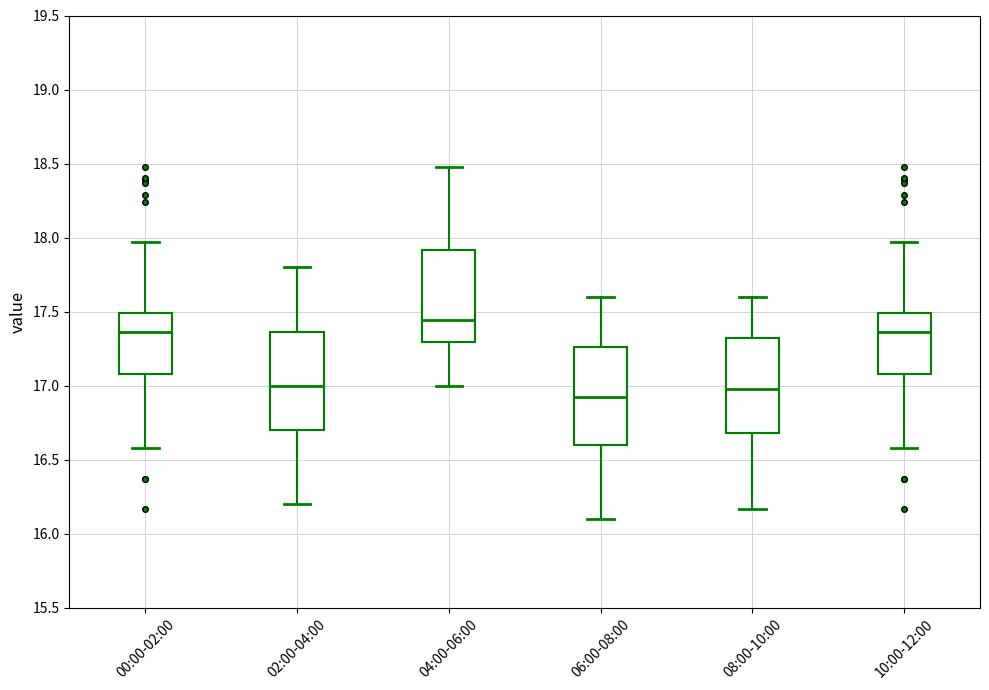

Reading left to right, transcribe this box plot: for each box, give where its median line is, the range the box spans, and where its two whiskers end, as read against the y-axis. The values are not printed on the chart, so give them approximately, as read against the axis.

00:00-02:00: median 17.35, box 17.10 to 17.50, whiskers 16.60 to 17.95
02:00-04:00: median 17.00, box 16.70 to 17.35, whiskers 16.20 to 17.80
04:00-06:00: median 17.45, box 17.30 to 17.90, whiskers 17.00 to 18.50
06:00-08:00: median 16.95, box 16.60 to 17.25, whiskers 16.10 to 17.60
08:00-10:00: median 17.00, box 16.70 to 17.35, whiskers 16.15 to 17.60
10:00-12:00: median 17.35, box 17.10 to 17.50, whiskers 16.60 to 17.95